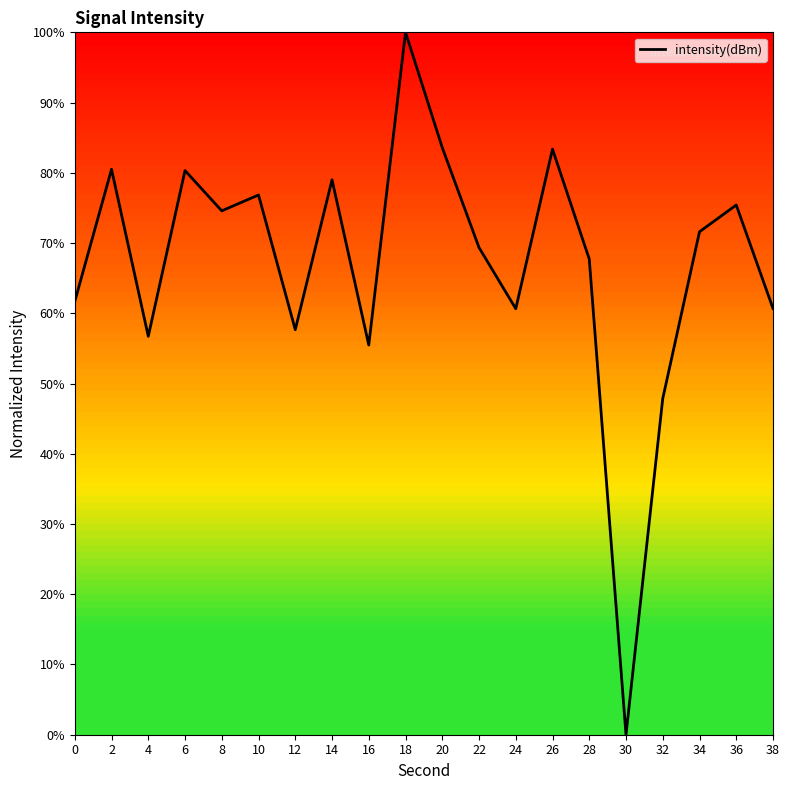

What is the sum of the values at 34 and 16?

127.1